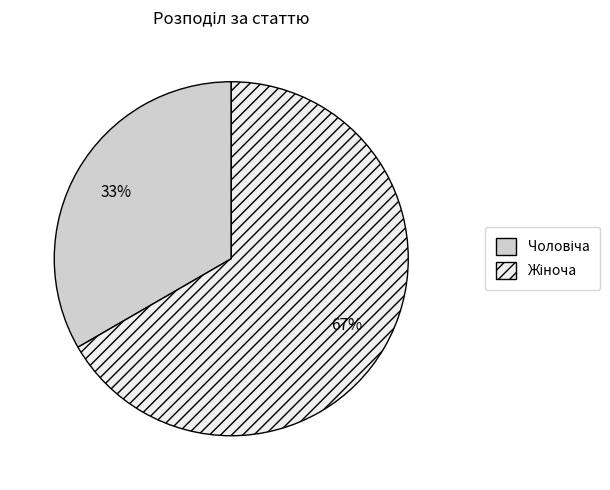

To the nearest percent, what is the average slice percentage?

50%